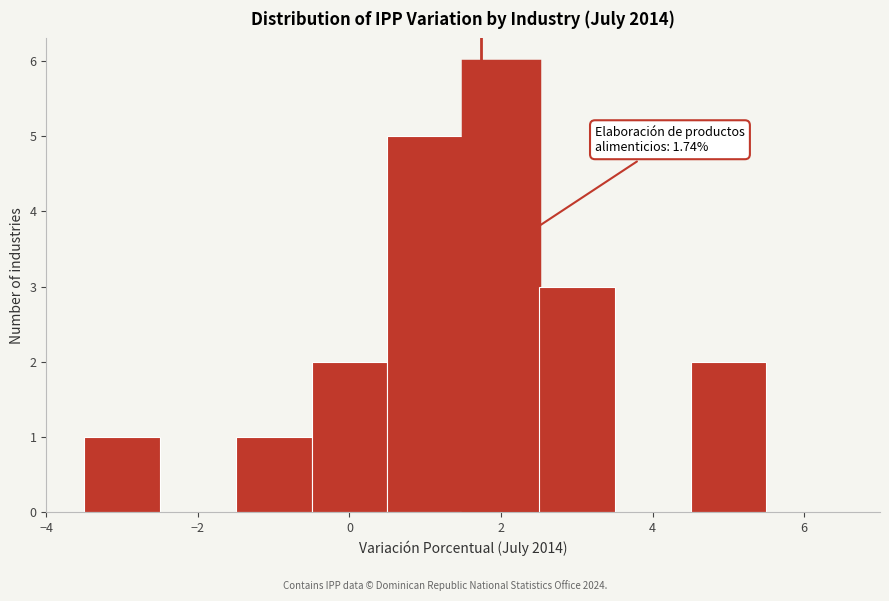

Which range on the x-axis has the tallest bar?

1.5 to 2.5